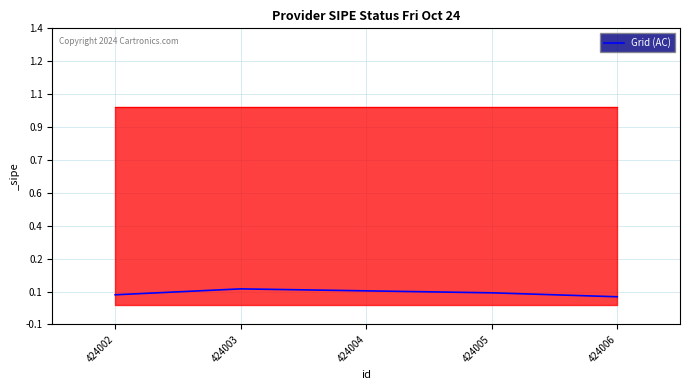

True or false: the data shows 0.1 at 424003.

True